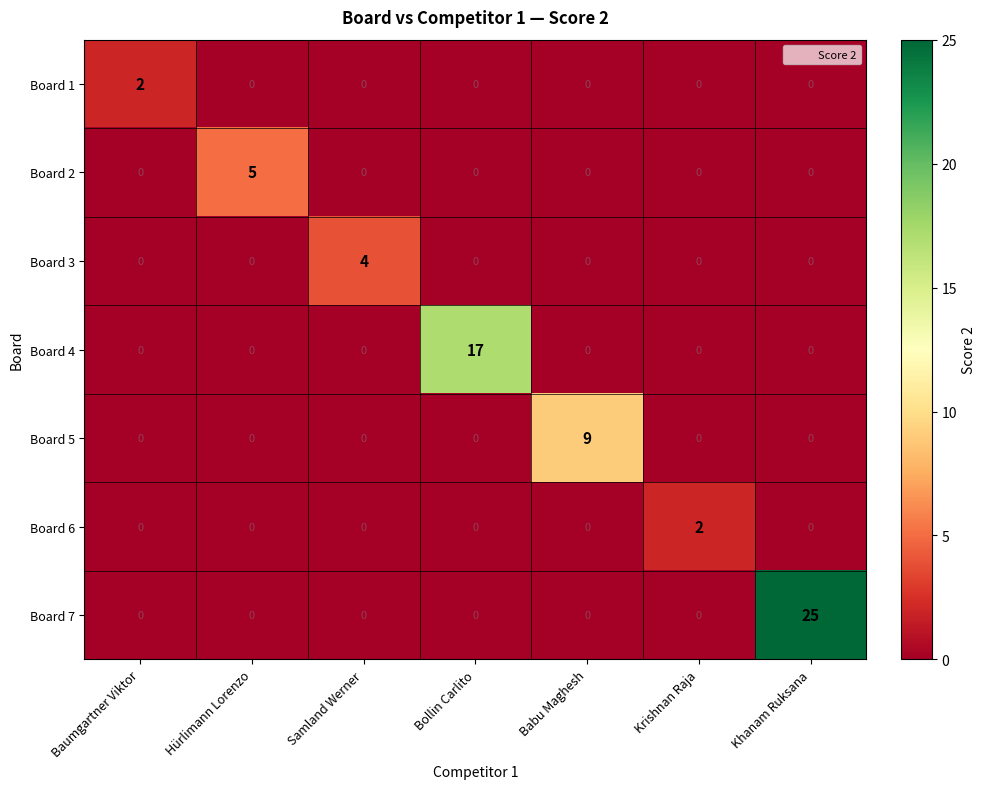

Between Bollin Carlito and Krishnan Raja, which series saw the biggest shift?

Board 4